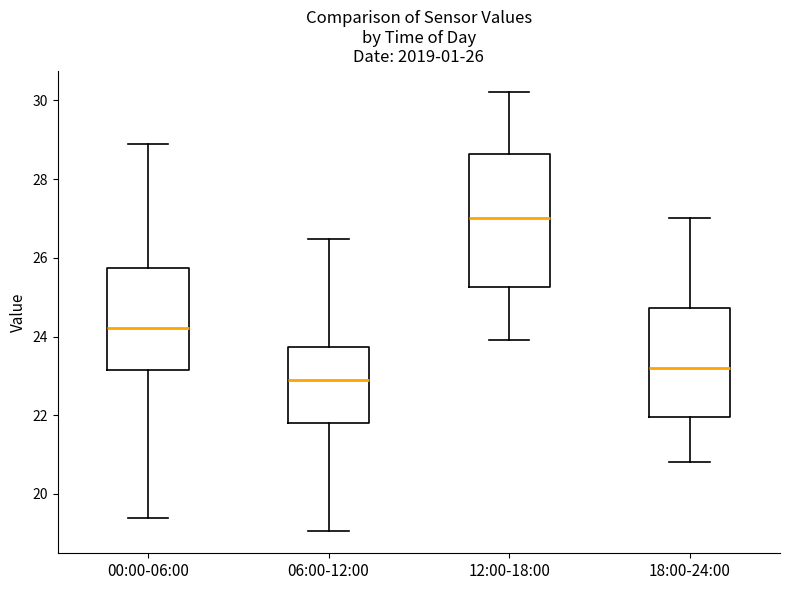

Which box is the tallest, from its lower edge to its upper edge?

12:00-18:00